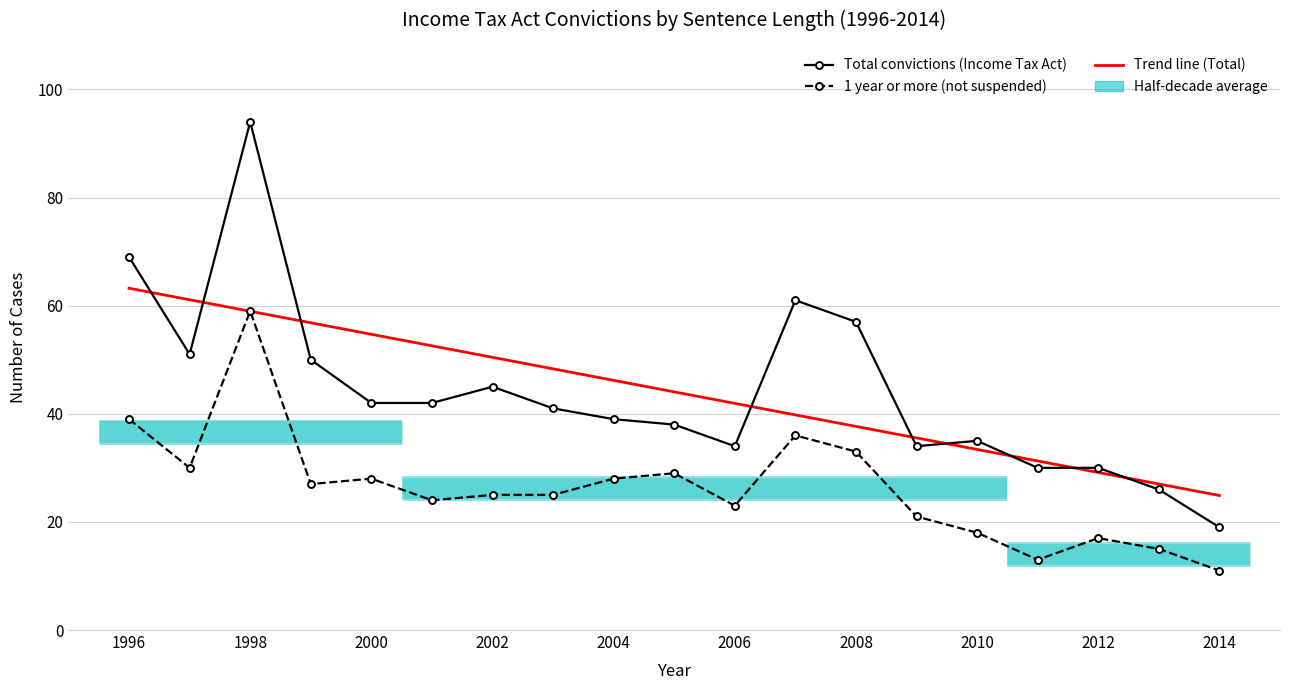

True or false: Trend line (Total) has more than 1 interior local peaks.

False